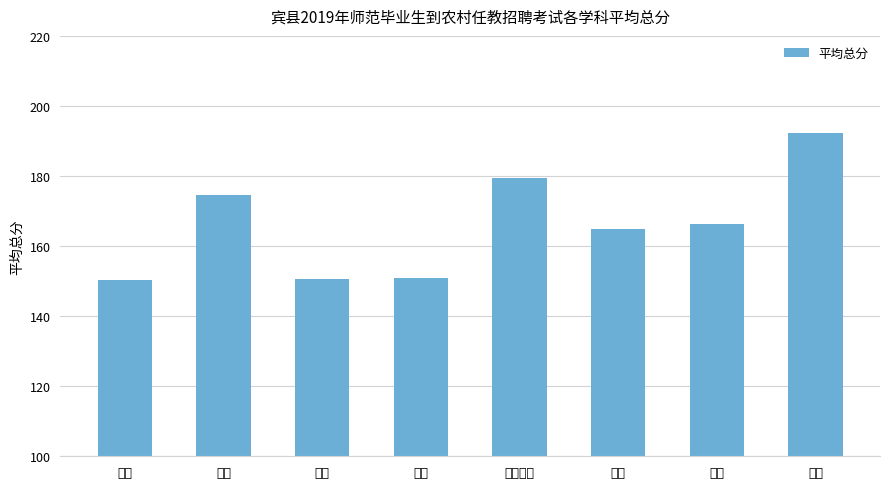

What is the maximum value shown in the chart?

192.2